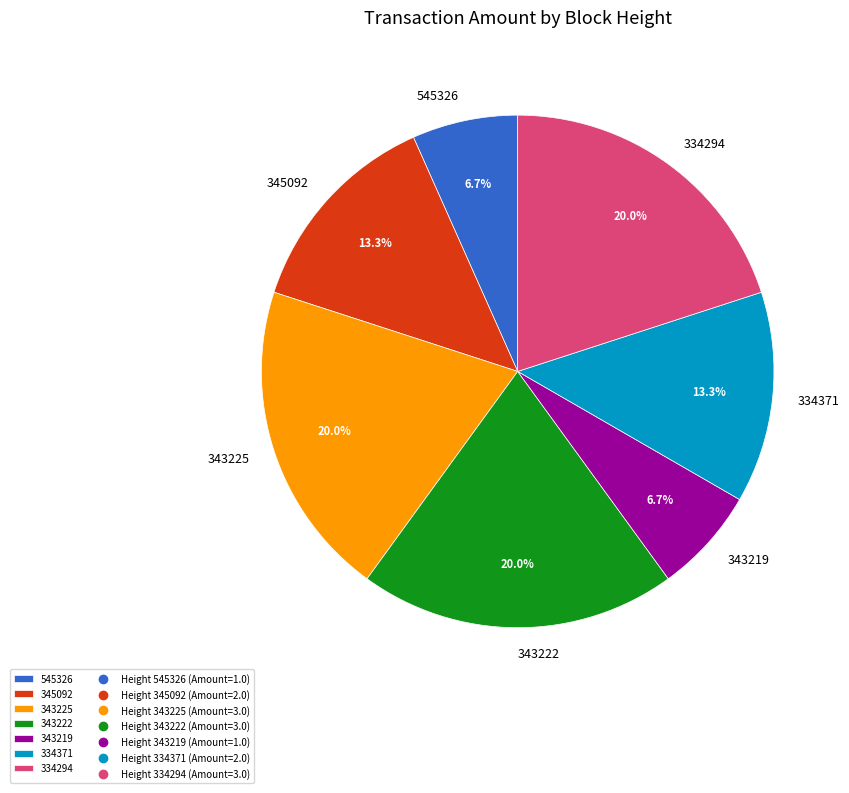

To the nearest percent, what portion does 343225 represent?

20%